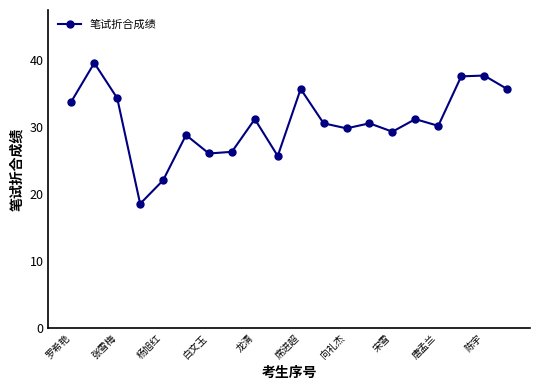

What is the value of the 9th point from the left?

31.1